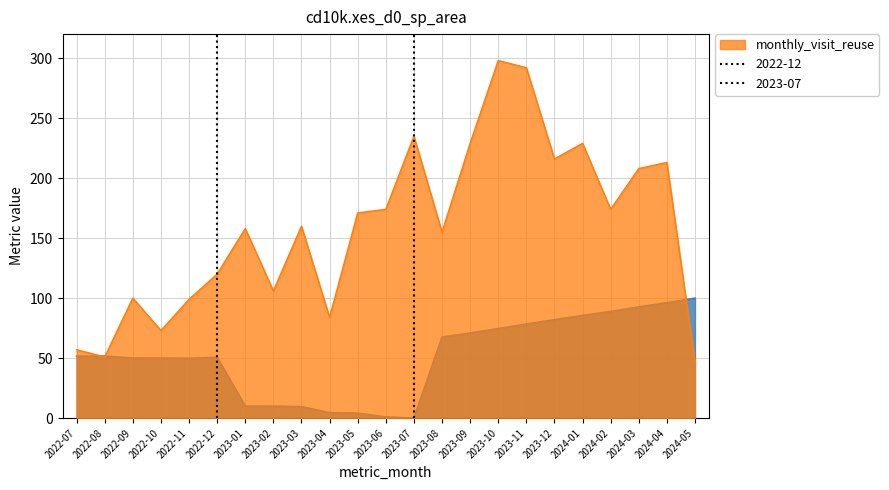

The value of monthly_visit_reuse at 2022-10 is 73. True or false?

True